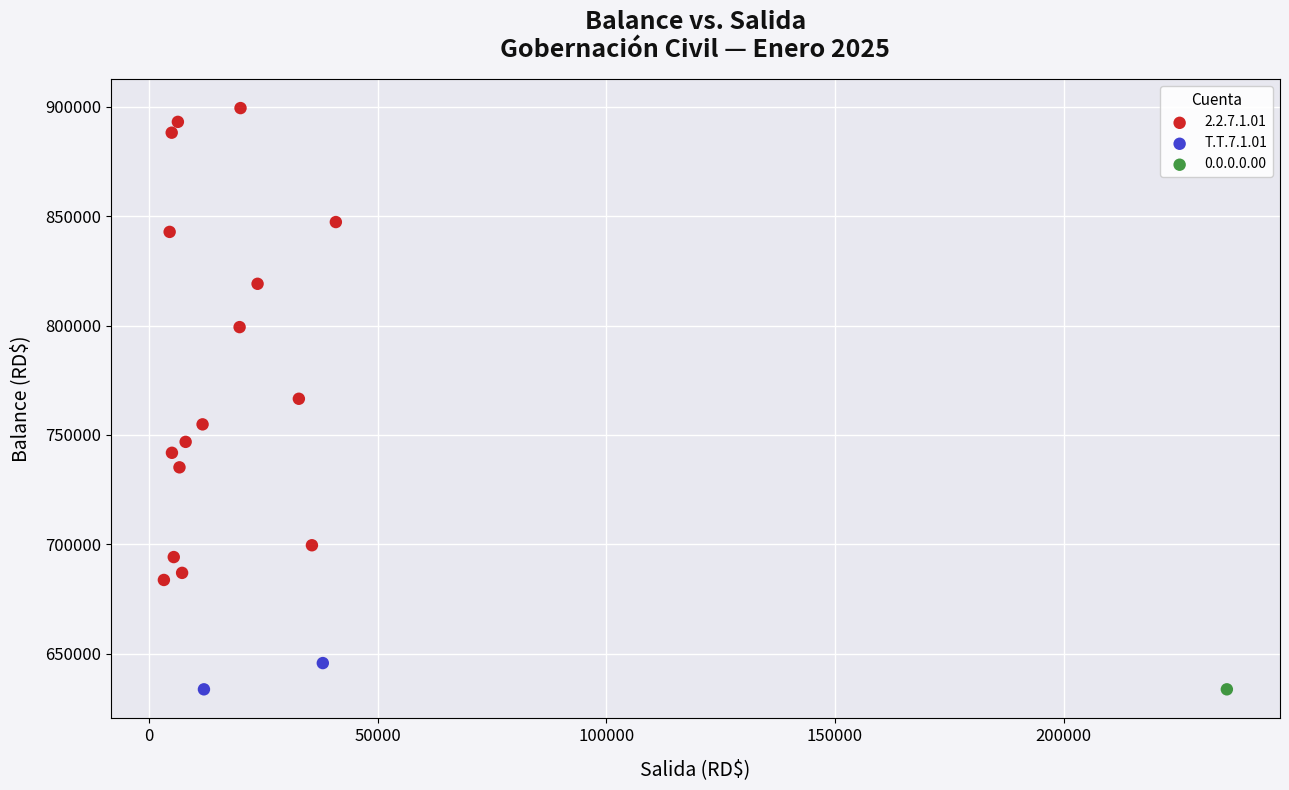

What are all the series names shown in the legend?

2.2.7.1.01, T.T.7.1.01, 0.0.0.0.00